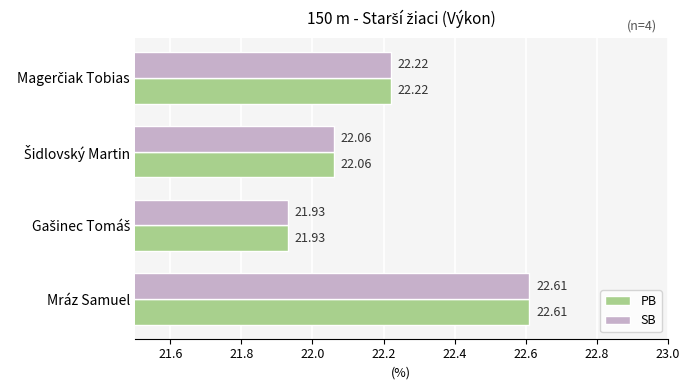

What is the average value of the SB series?

22.2